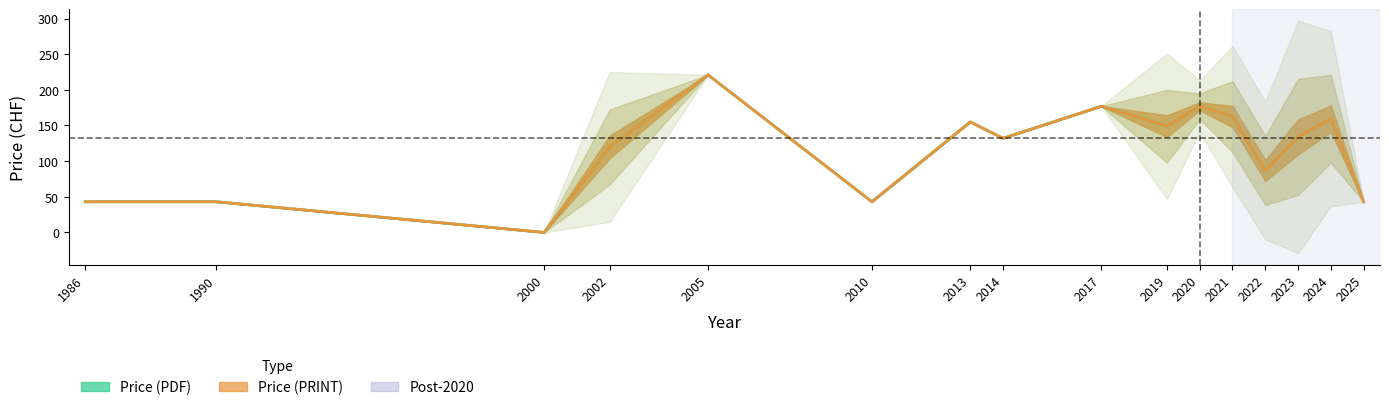

What is the maximum value for Price (PDF)?

221